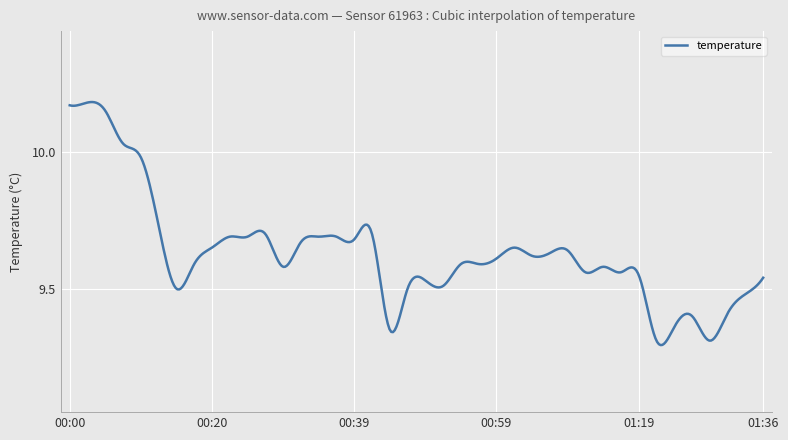

What is the difference between the maximum and minimum values?

0.9